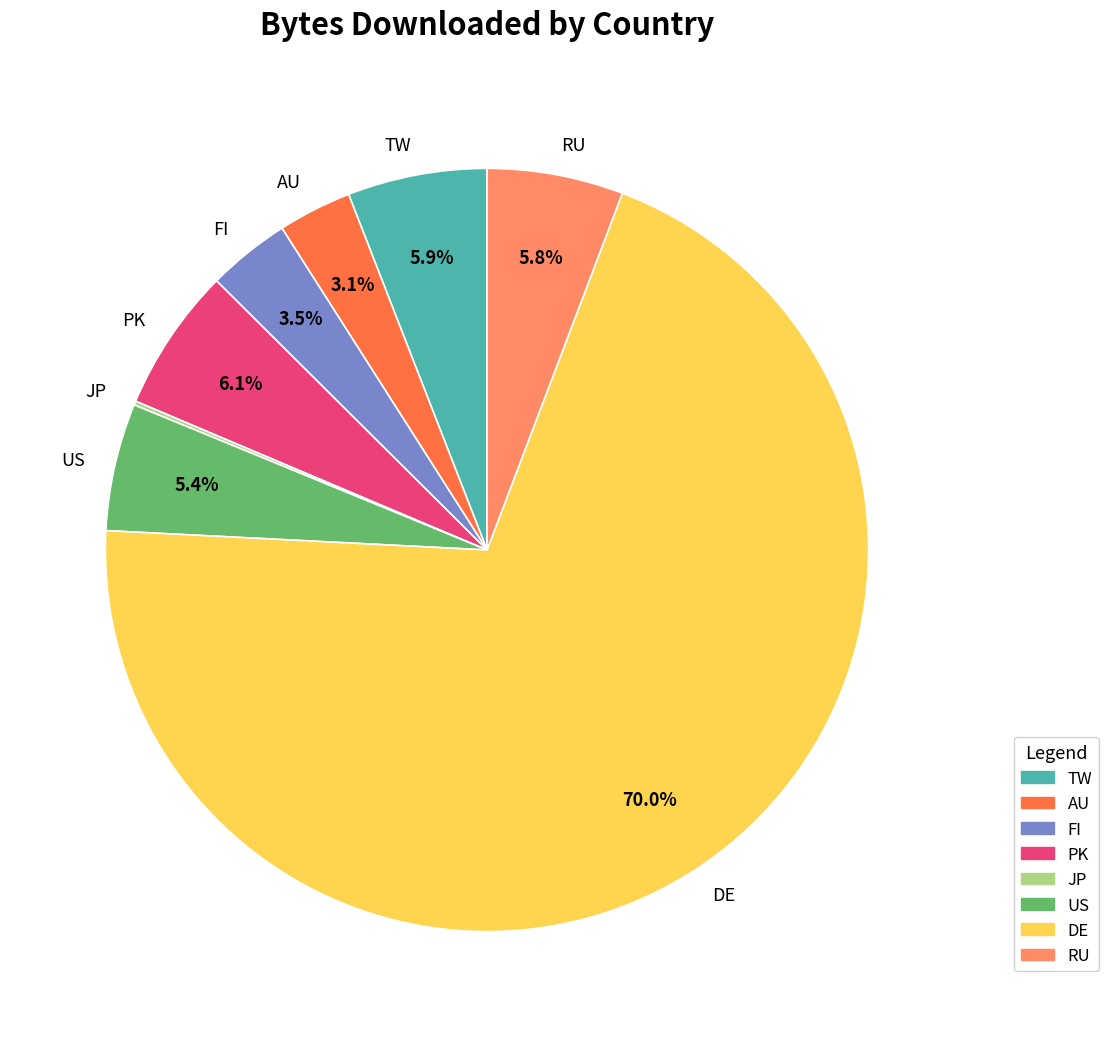

Which category has the biggest portion of the pie?

DE